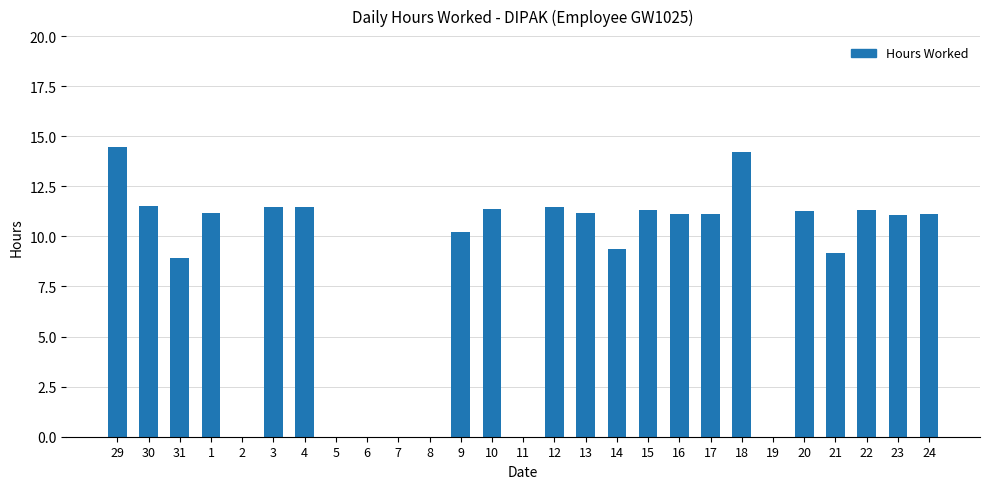

What is the ratio of the value at 14 to the value at 24?

0.8